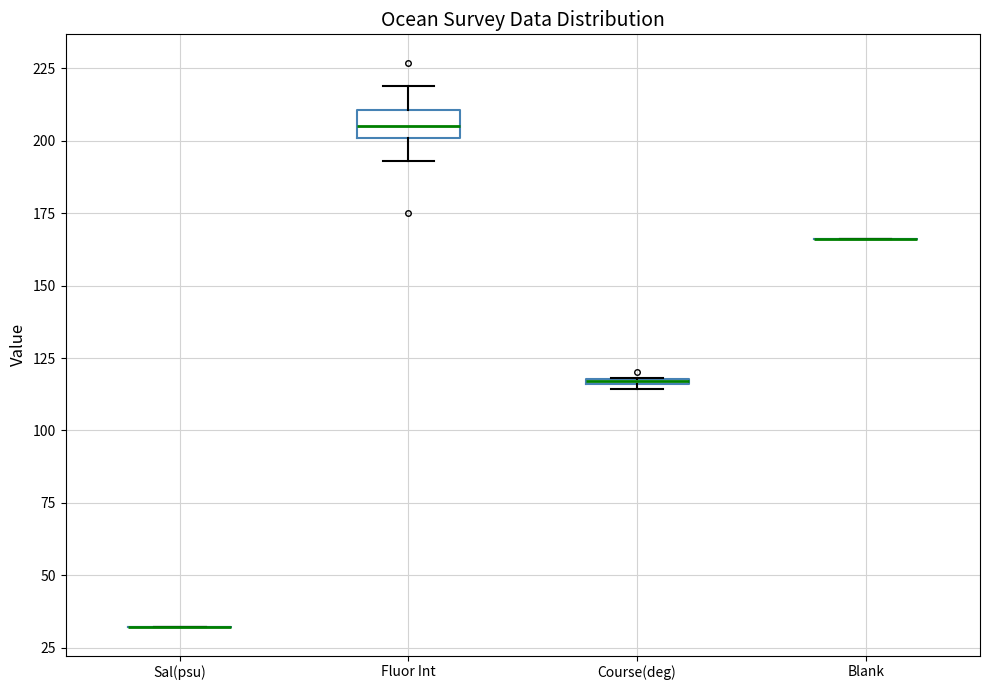

Which box is the tallest, from its lower edge to its upper edge?

Fluor Int